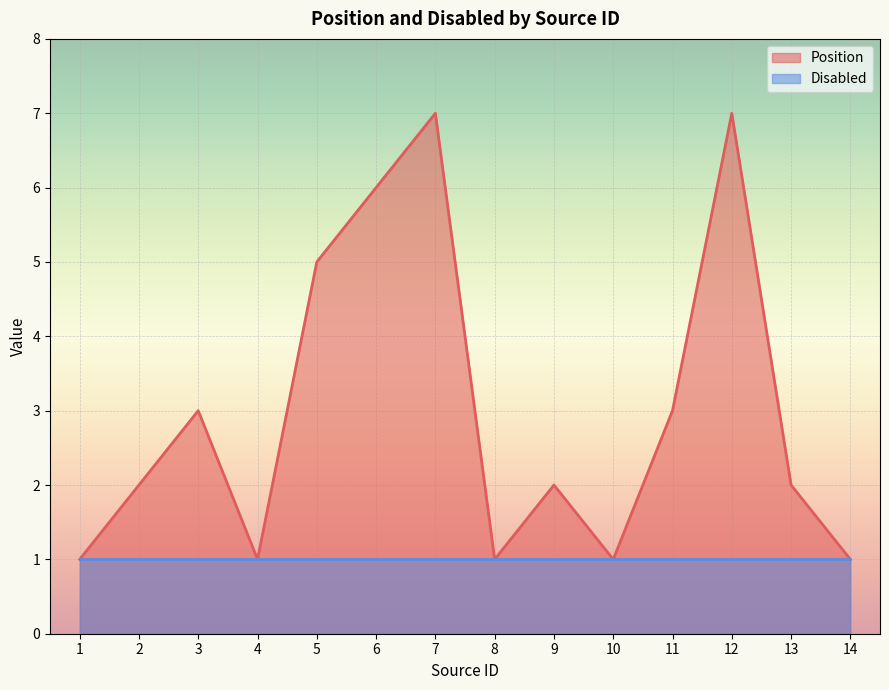

Reading left to right, what are all the values shown in this chart?

1=1	2=2	3=3	4=1	5=5	6=6	7=7	8=1	9=2	10=1	11=3	12=7	13=2	14=1